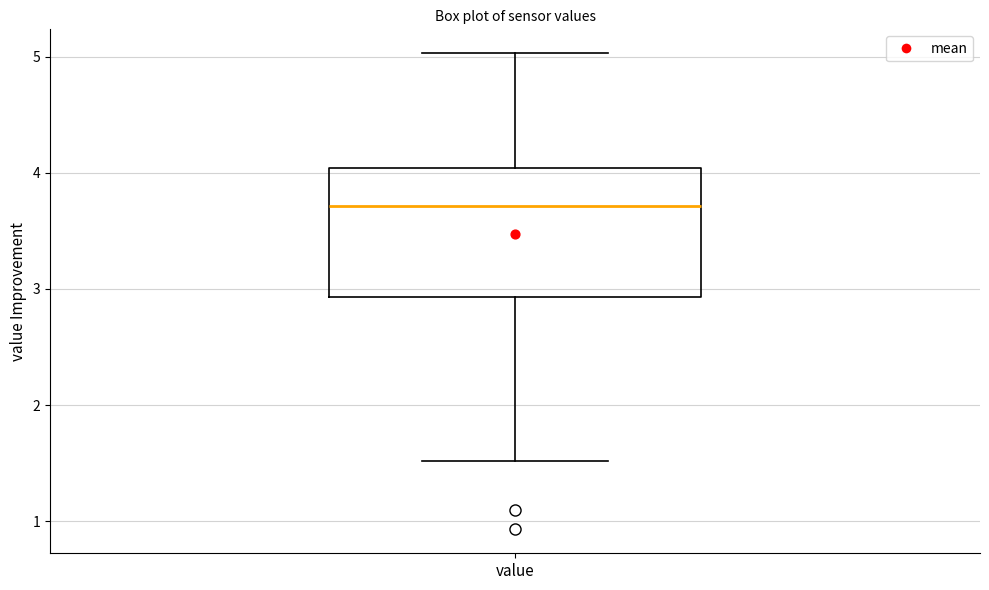

Where is the upper edge of the box for value on the y-axis? The values are not printed on the chart, so give them approximately, as read against the axis.

4.0